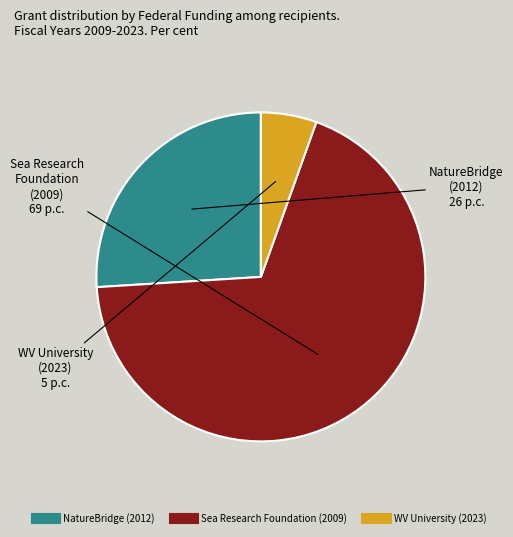

How many slices are in this pie chart?

3